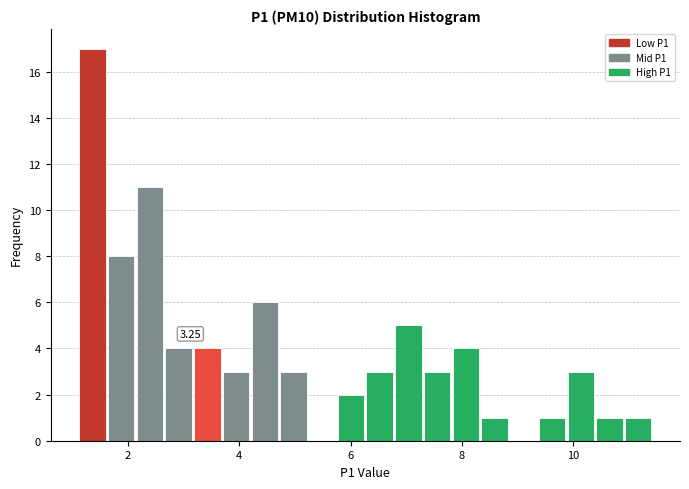

Around what value on the x-axis is the tallest bar? Give the approximate position of its centre, as read against the axis.

1.4